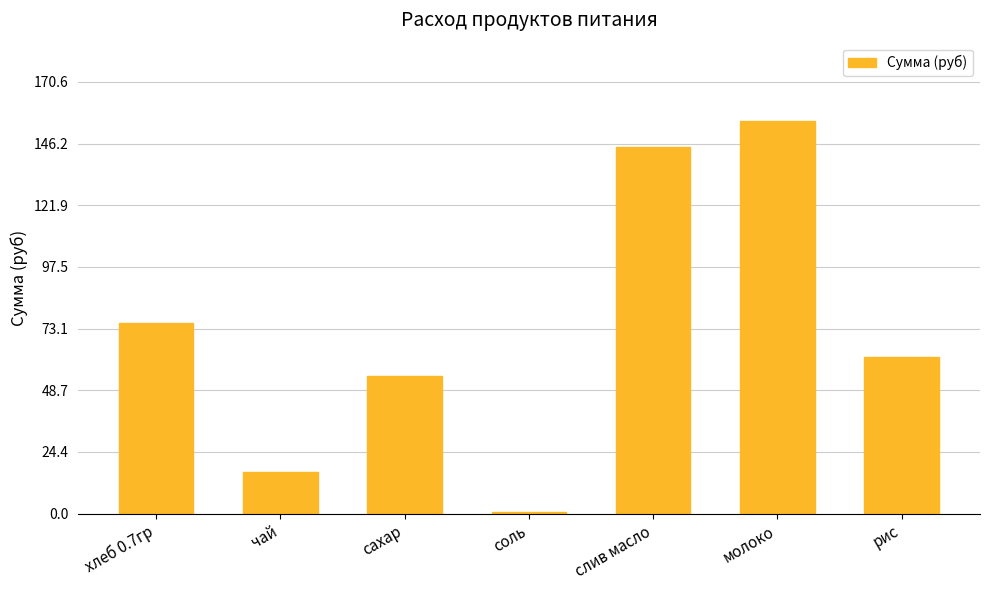

Rank the categories by value from lowest to highest.

соль, чай, сахар, рис, хлеб 0.7гр, слив масло, молоко